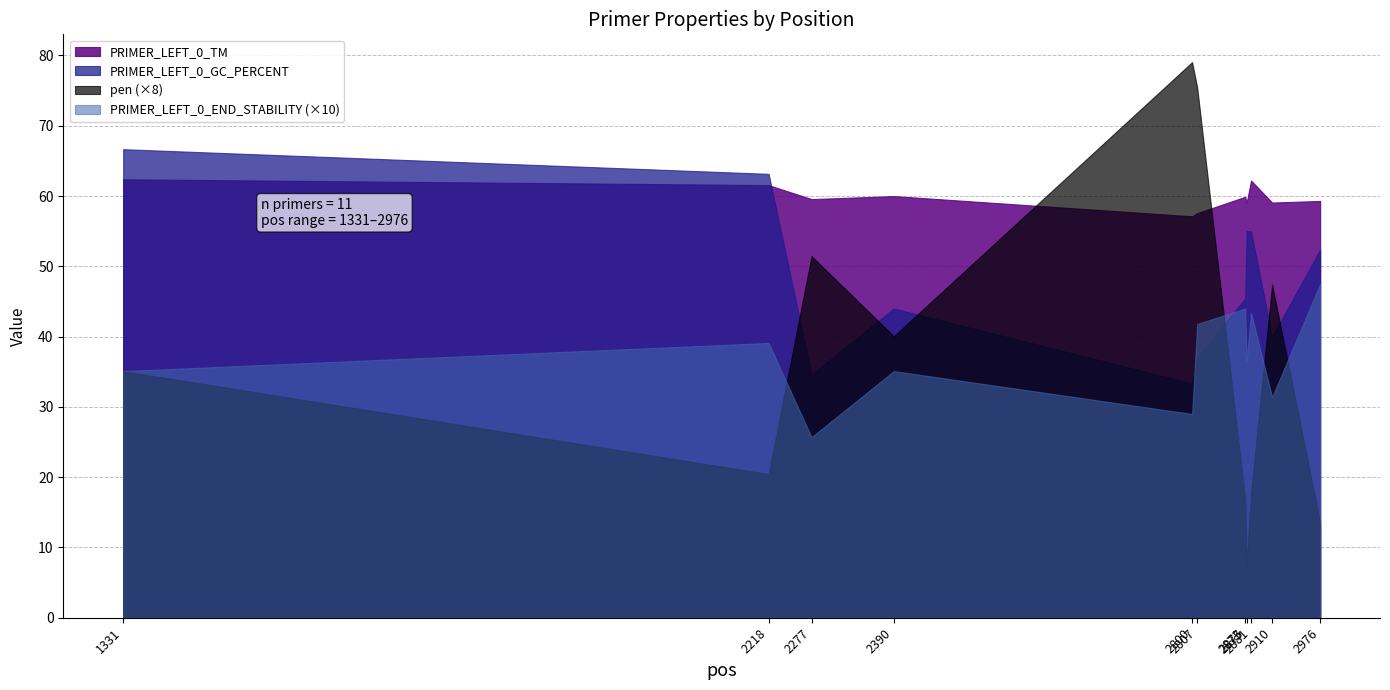

Reading left to right, what are all the values shown in this chart?

PRIMER_LEFT_0_TM: 62.4	61.6	59.6	60.0	57.1	57.6	59.9	59.1	62.2	59.1	59.3
PRIMER_LEFT_0_GC_PERCENT: 66.7	63.2	34.6	44.0	33.3	37.0	45.5	55.0	55.0	40.0	52.4
pen: 4.4	2.6	6.4	5.0	9.9	9.4	2.1	0.9	2.2	5.9	1.7
PRIMER_LEFT_0_END_STABILITY: 3.5	3.9	2.6	3.5	2.9	4.2	4.4	3.7	4.3	3.1	4.8